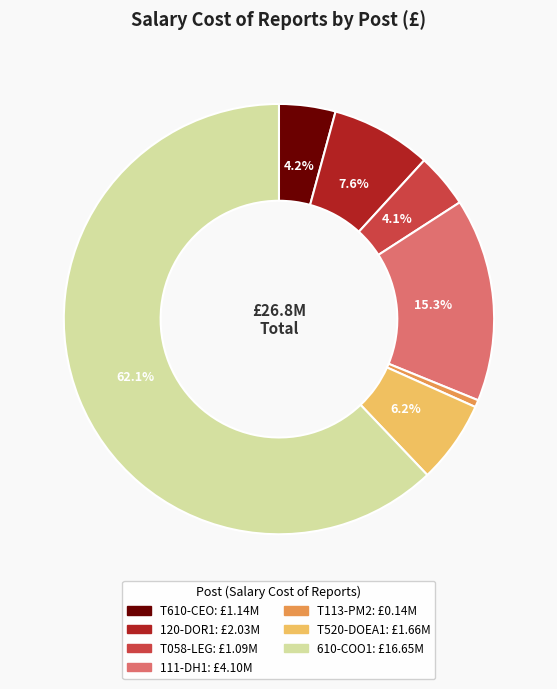

Does T520-DOEA1 account for over 50% of the chart?

No